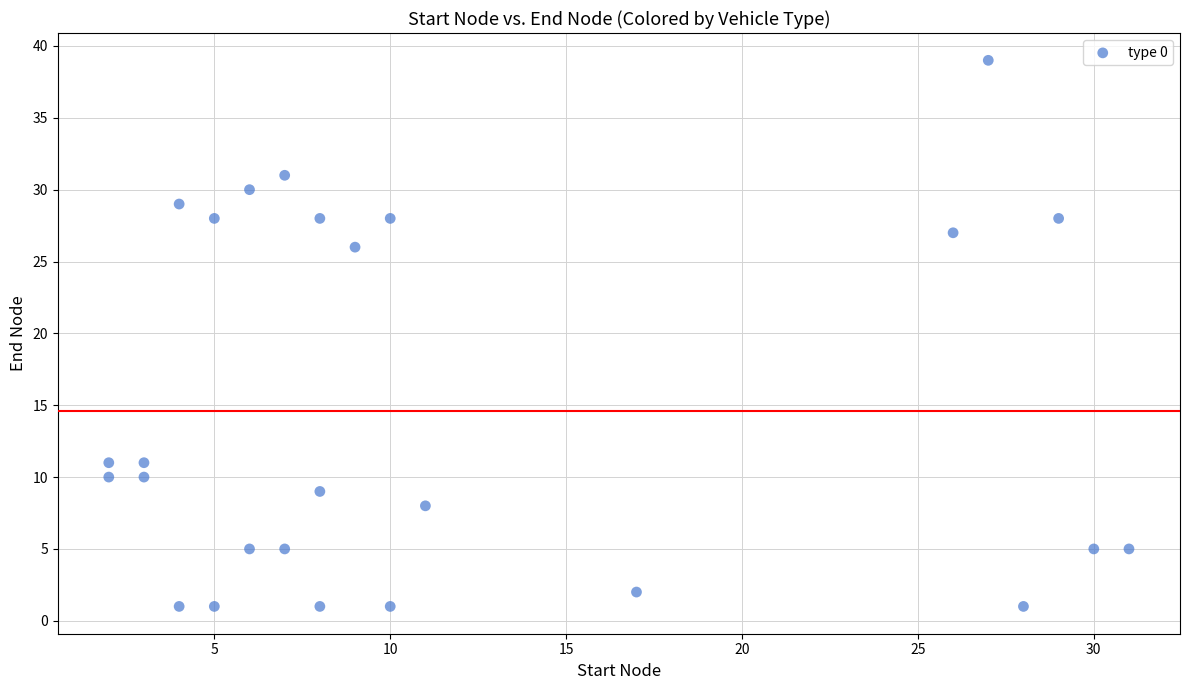

What is the range of Y values (max minus min)?

38